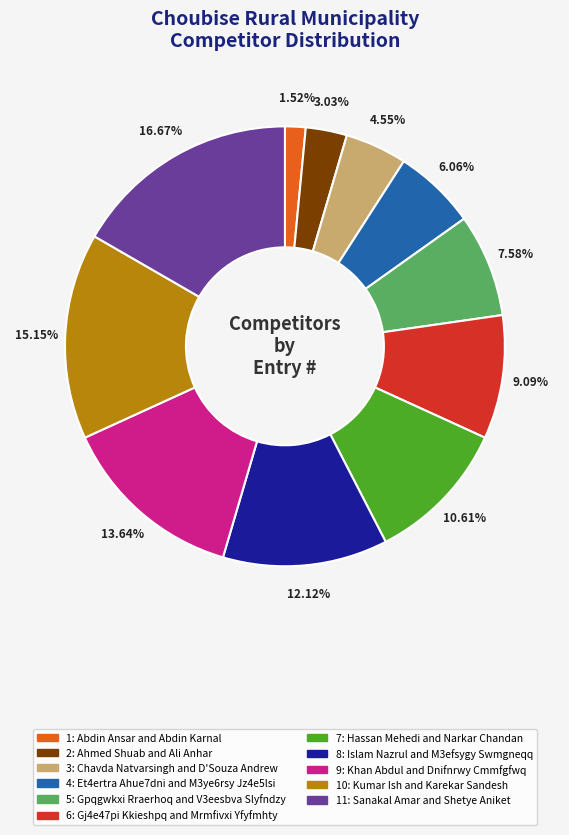

Is there any slice that represents more than half of the pie?

No